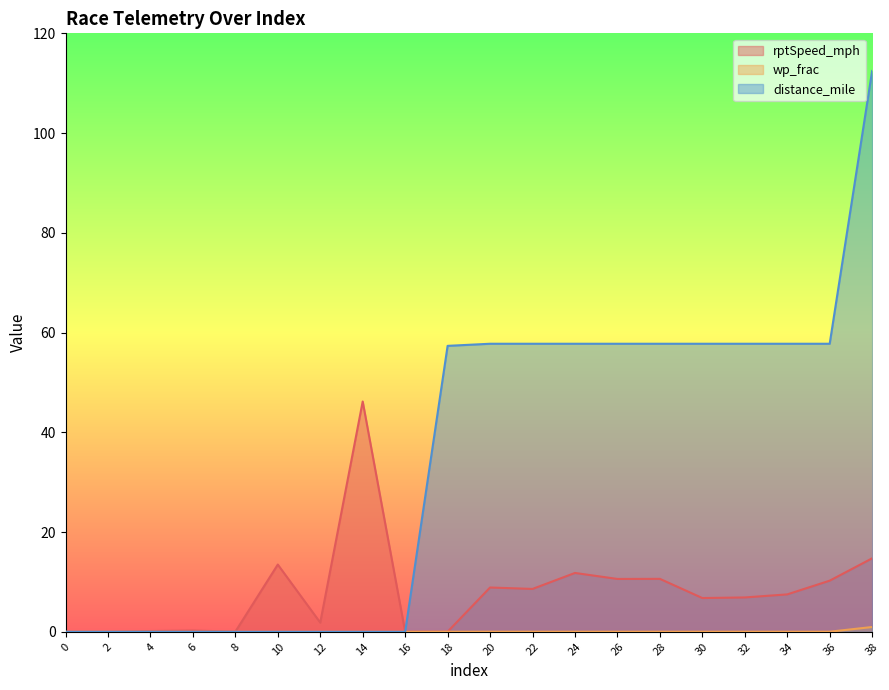

Between which two adjacent categories do rptSpeed_mph and wp_frac first intersect?

16 and 18